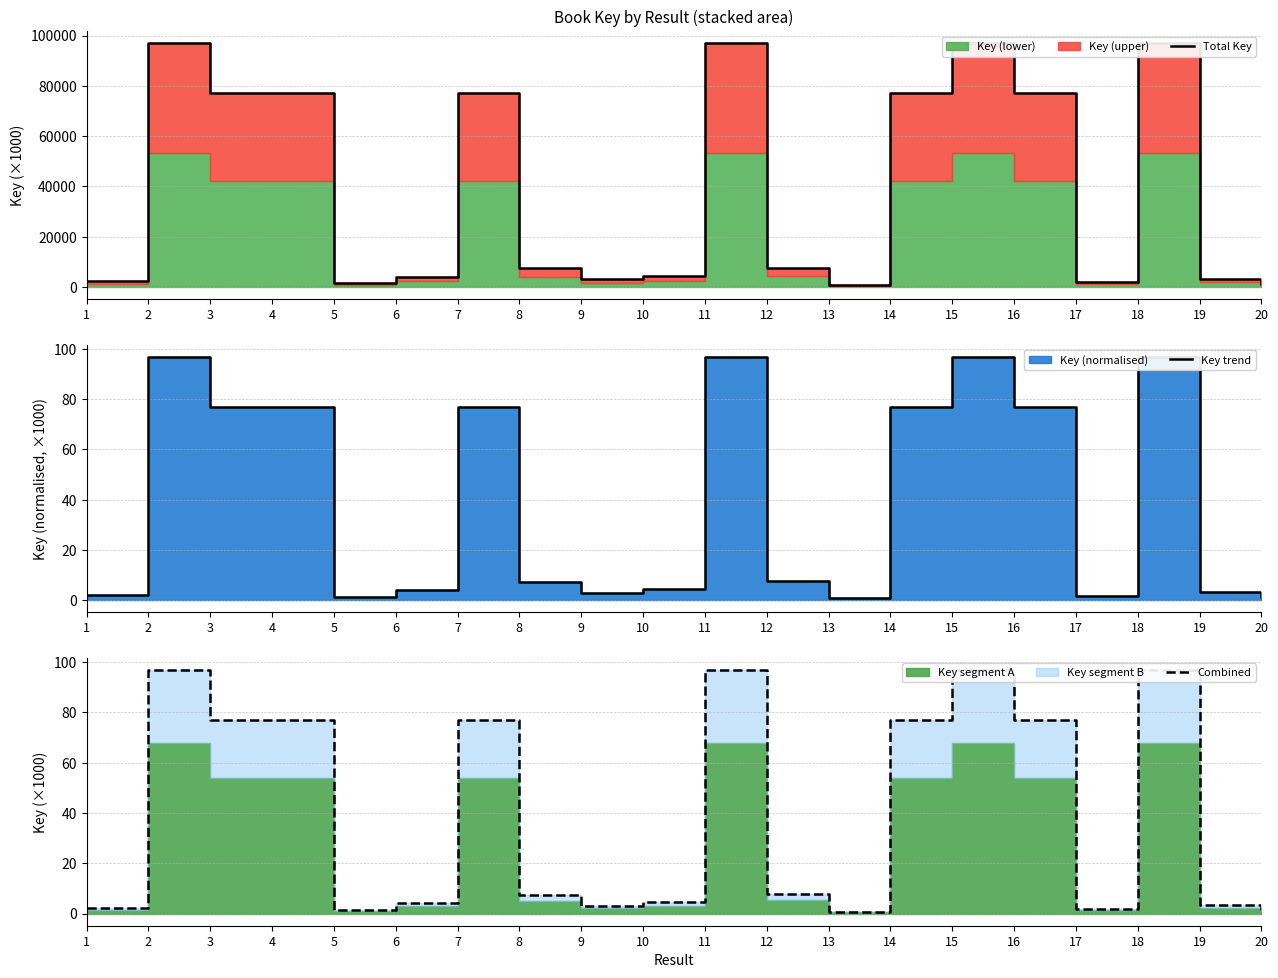

How many lines are shown in the chart?

3